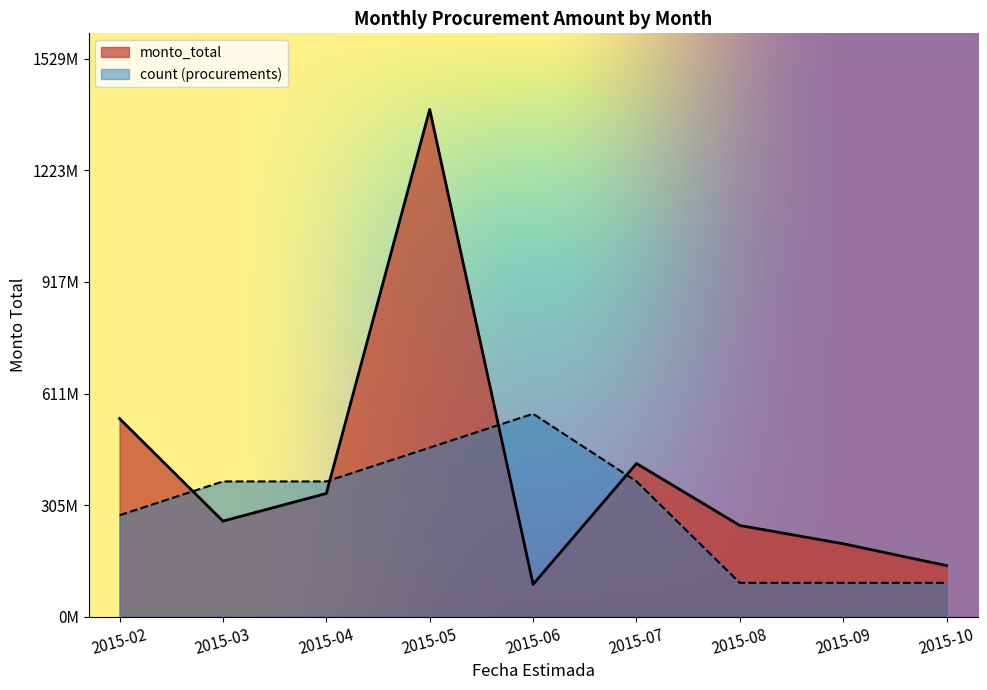

Is the value of count at 9 greater than the value of monto_total at 2015-05?

No